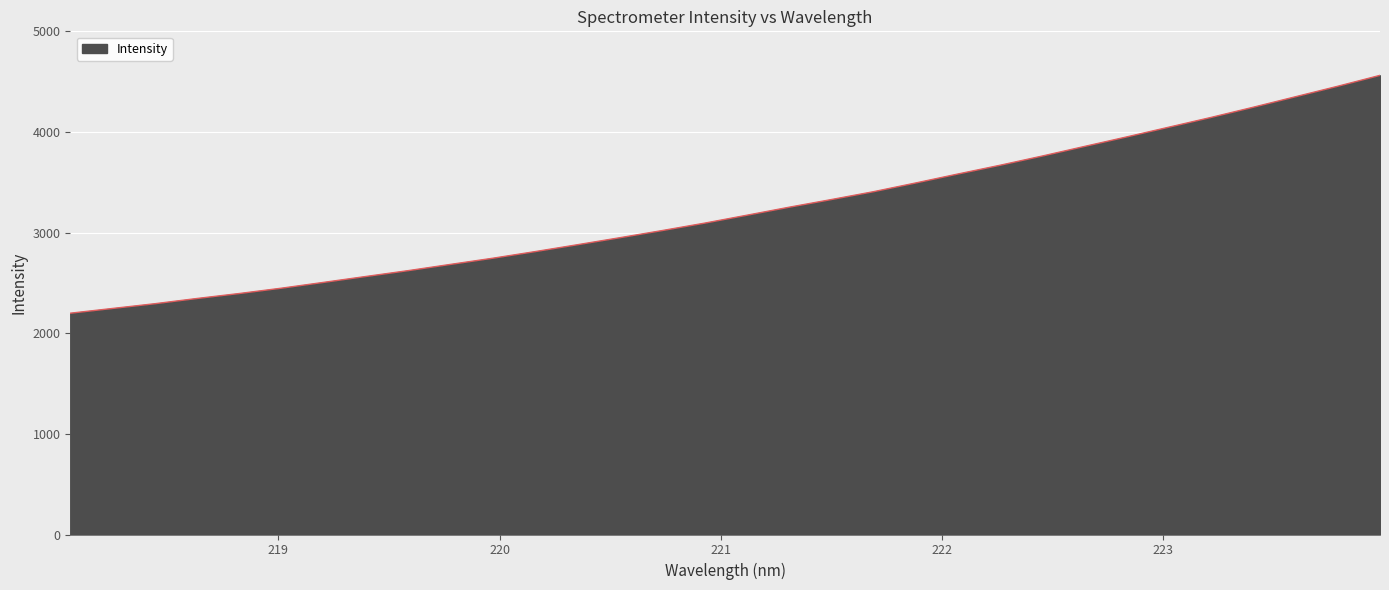

What is the smallest value displayed?

2199.1